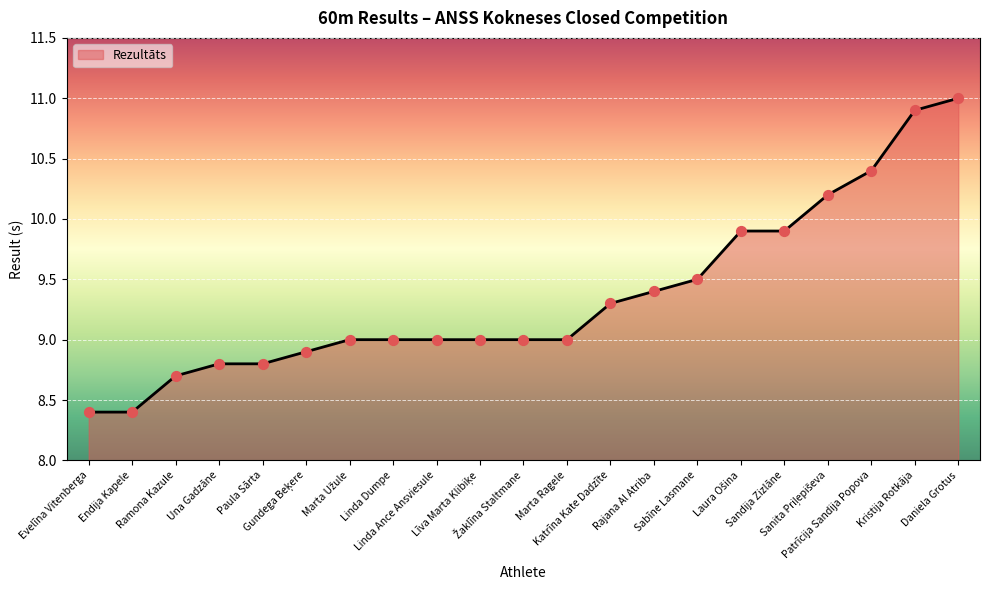

What is the difference between the maximum and minimum values?

2.6